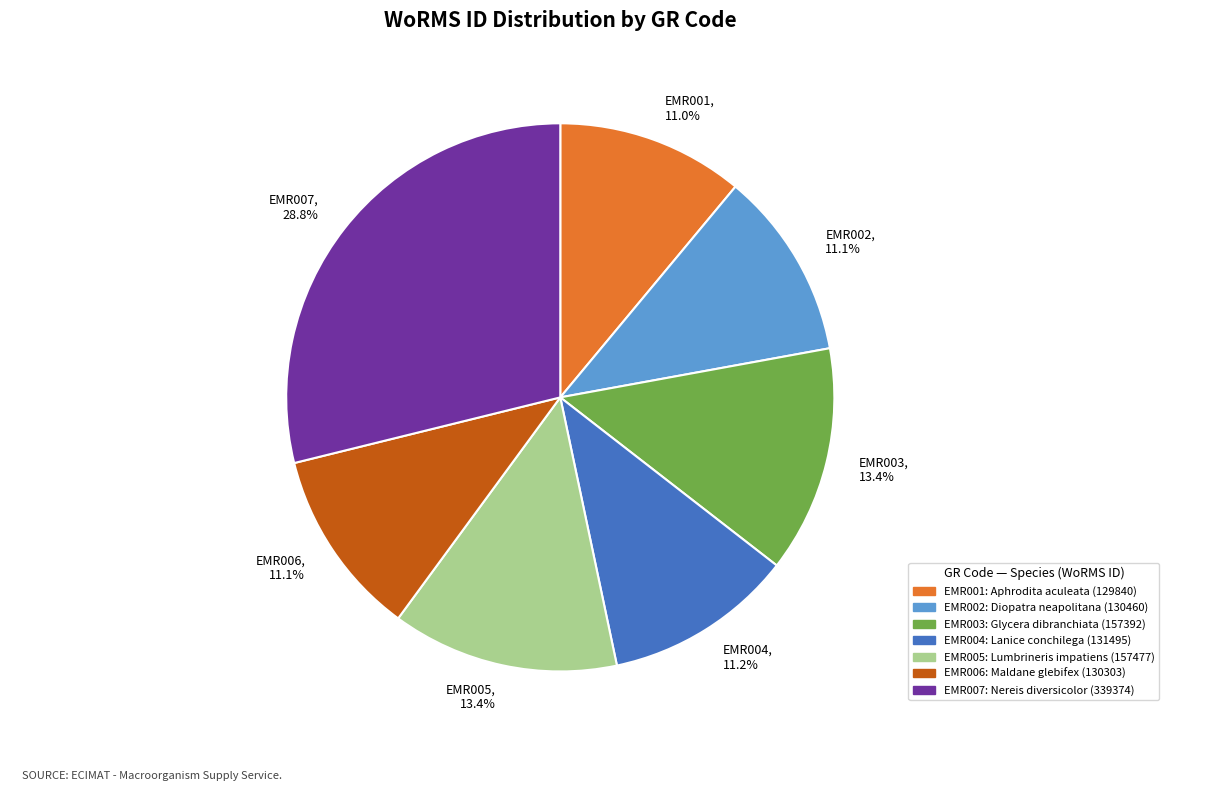

To the nearest percent, what is the difference between the largest and smallest slice percentages?

18%